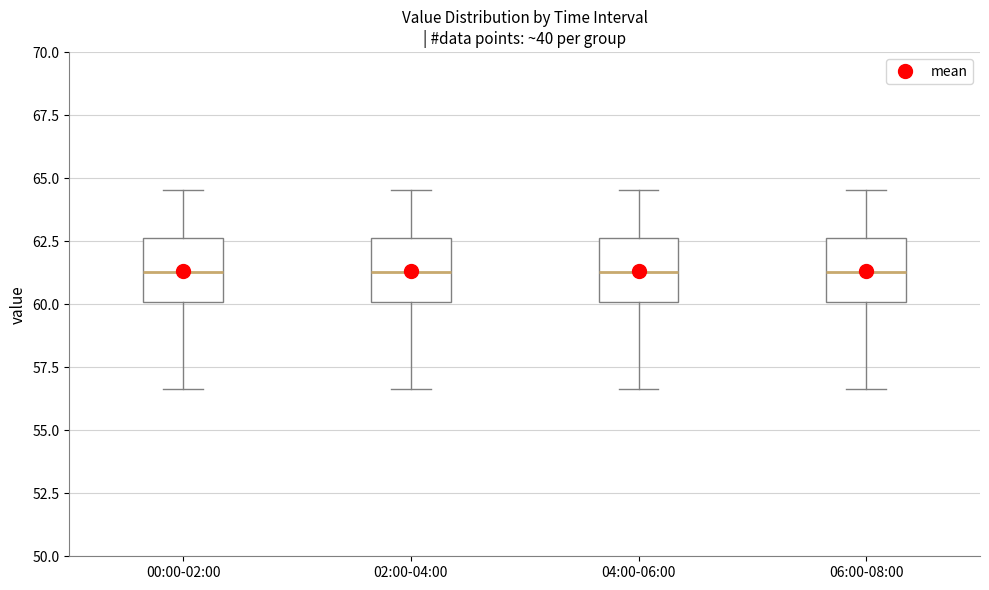

Reading left to right, transcribe this box plot: for each box, give where its median line is, the range the box spans, and where its two whiskers end, as read against the y-axis. The values are not printed on the chart, so give them approximately, as read against the axis.

00:00-02:00: median 61.5, box 60.0 to 62.5, whiskers 56.5 to 64.5
02:00-04:00: median 61.5, box 60.0 to 62.5, whiskers 56.5 to 64.5
04:00-06:00: median 61.5, box 60.0 to 62.5, whiskers 56.5 to 64.5
06:00-08:00: median 61.5, box 60.0 to 62.5, whiskers 56.5 to 64.5